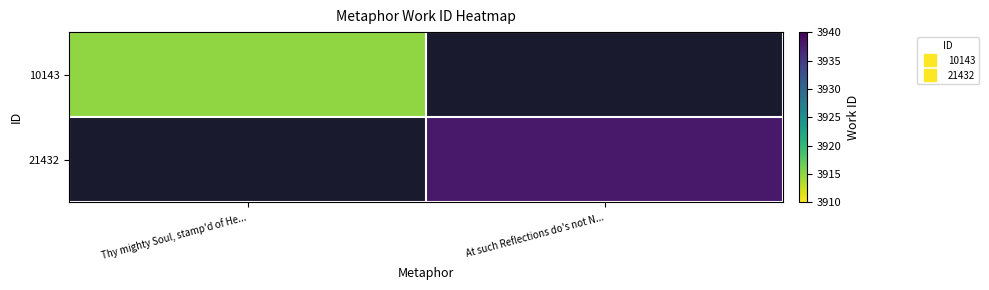

Rank the series at Thy mighty Soul, stamp'd of He... from highest to lowest value.

10143, 21432